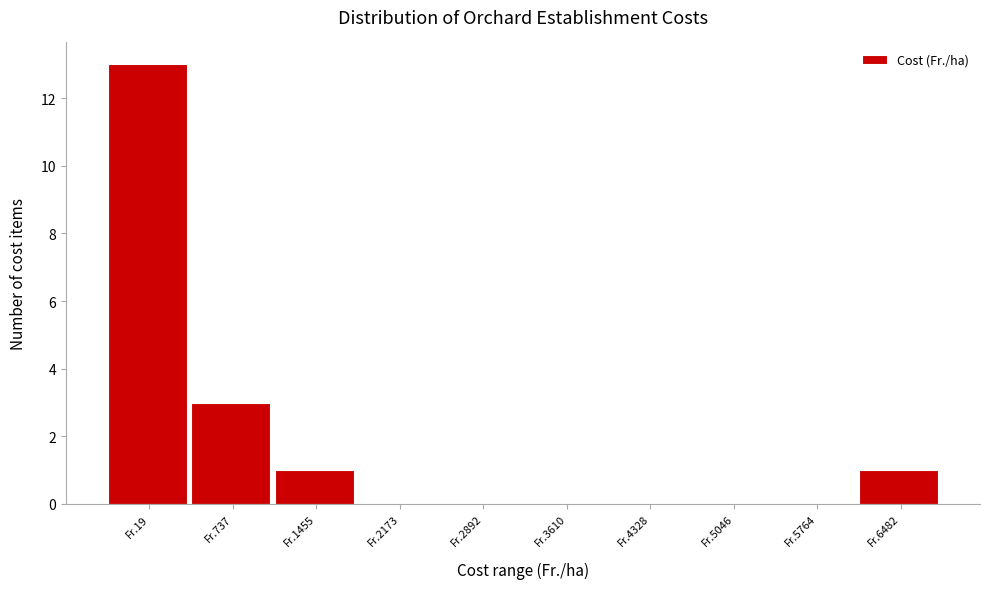

Reading right to left, what are all the values shown in this chart?

Fr.6482=1	Fr.5764=0	Fr.5046=0	Fr.4328=0	Fr.3610=0	Fr.2892=0	Fr.2173=0	Fr.1455=1	Fr.737=3	Fr.19=13